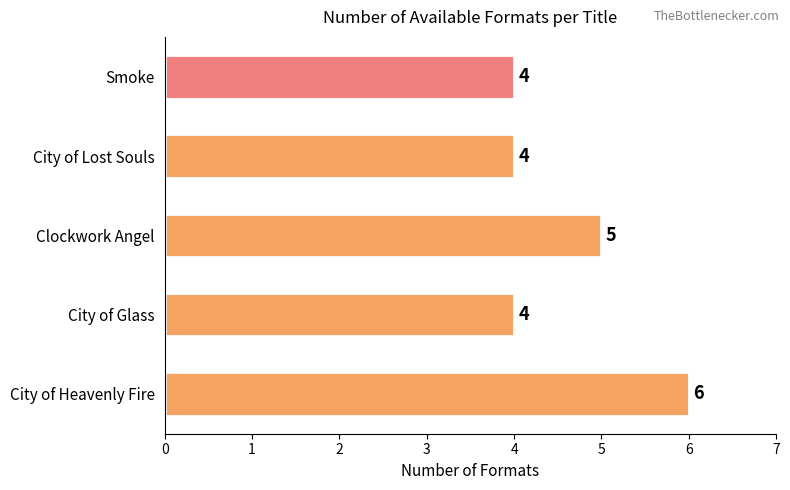

Are the bars horizontal?

Yes